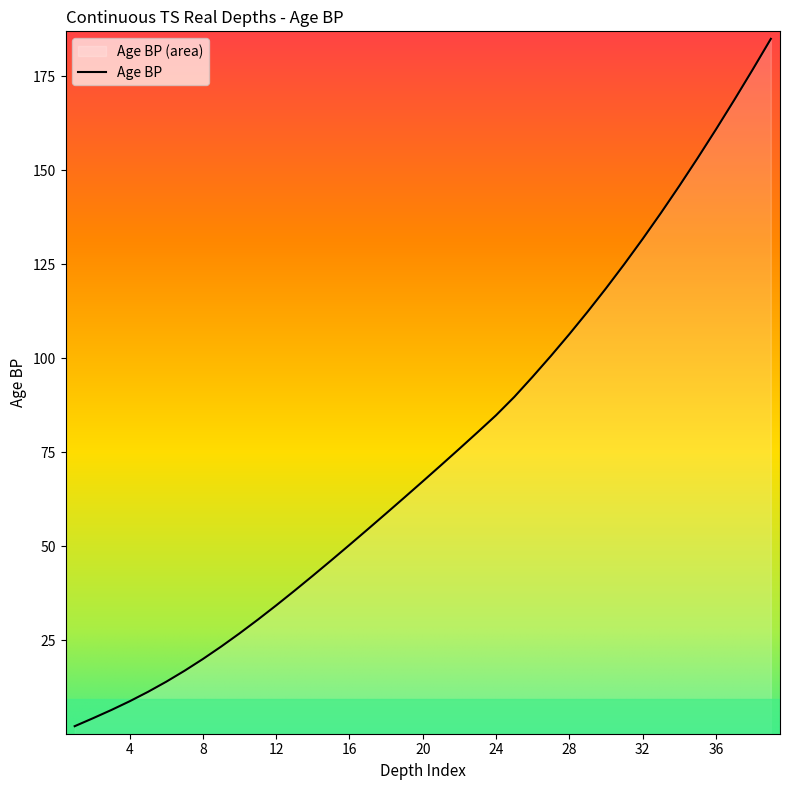

Reading right to left, extract all data points from this chart.

39=184.9	38=176.6	37=168.6	36=160.8	35=153.2	34=145.8	33=138.6	32=131.7	31=125.0	30=118.6	29=112.4	28=106.4	27=100.6	26=95.1	25=89.7	24=84.8	23=80.3	22=75.9	21=71.6	20=67.3	19=63.0	18=58.7	17=54.5	16=50.4	15=46.2	14=42.2	13=38.2	12=34.3	11=30.5	10=26.9	9=23.4	8=20.0	7=16.9	6=14.0	5=11.3	4=8.8	3=6.5	2=4.3	1=2.2